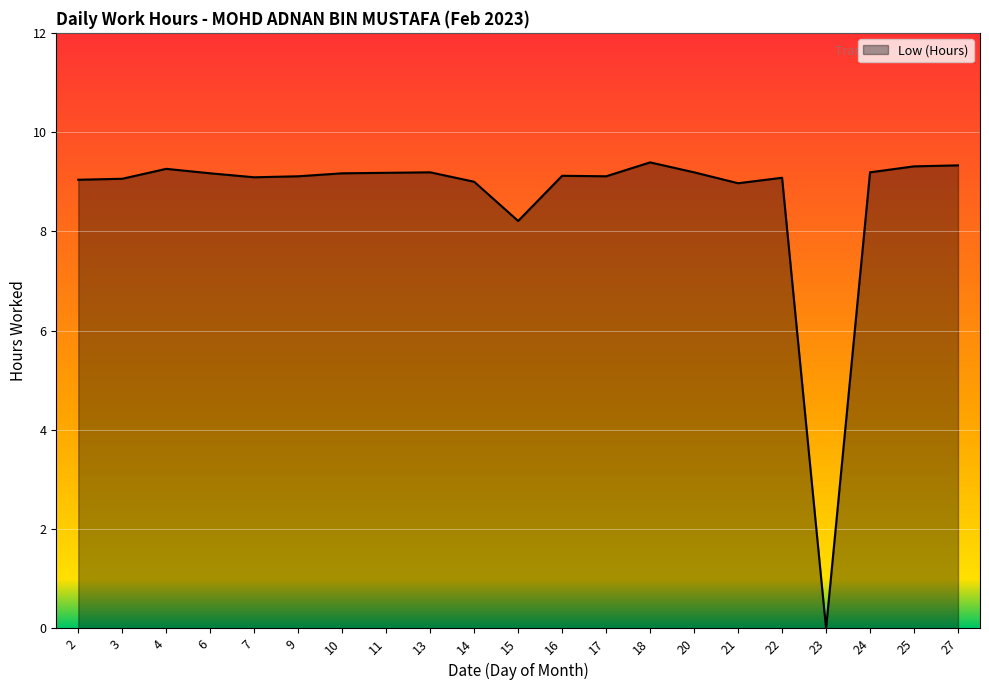

How many lines are shown in the chart?

1